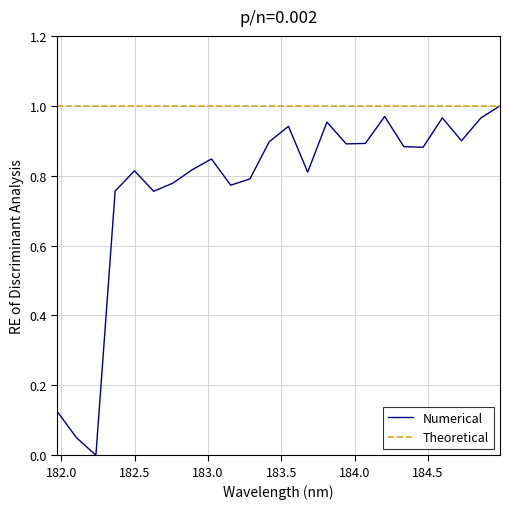

In Numerical, how many points are lower than both neighbors (excluding endpoints)?

7